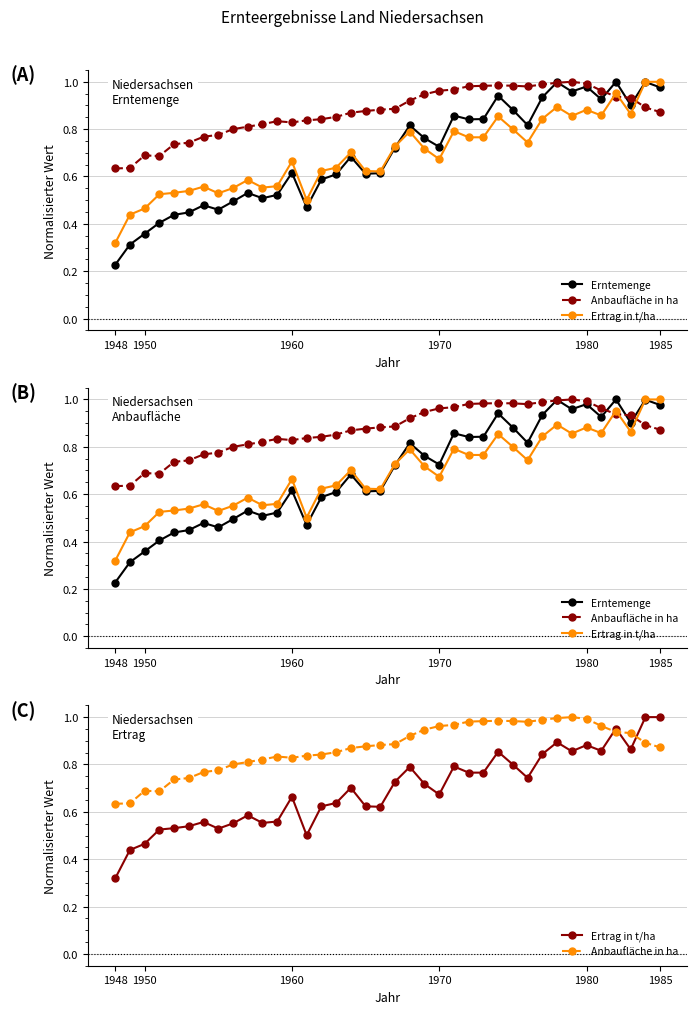

What is the value of the Erntemenge point at the 31st from the left?

1.0